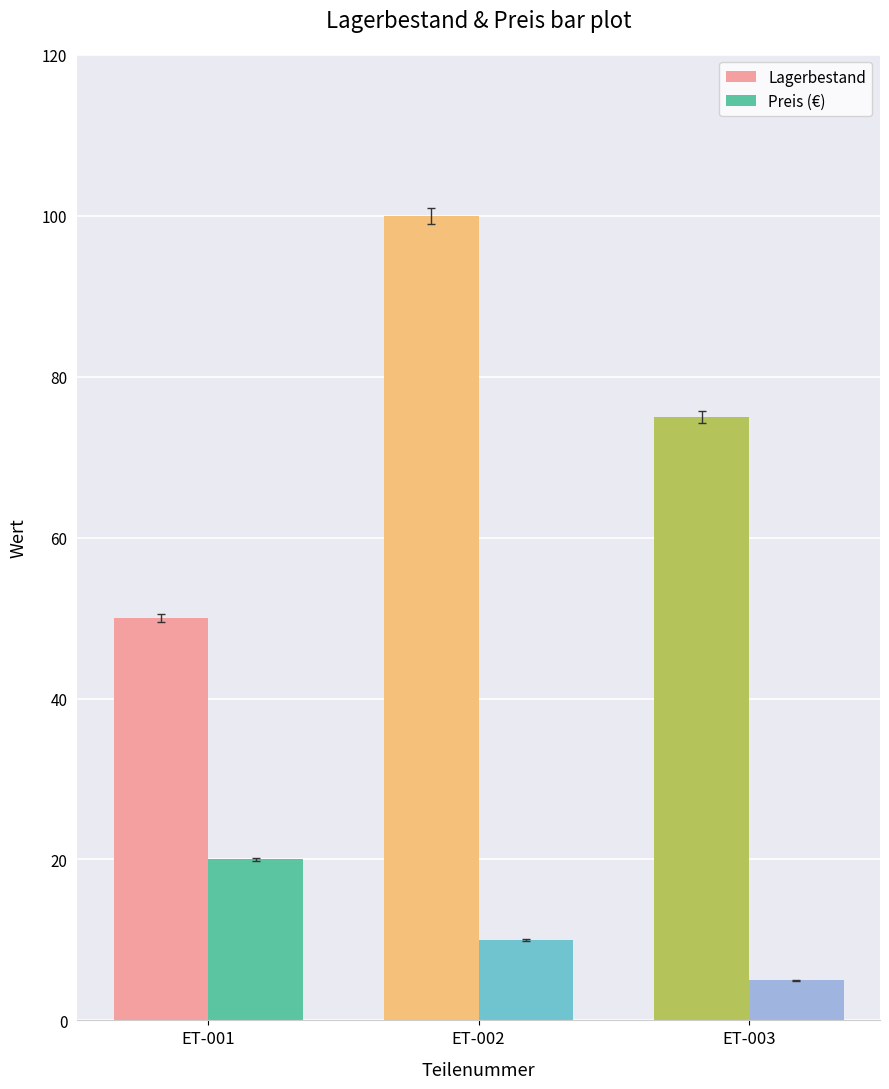

Rank the series at ET-003 from lowest to highest value.

Preis (€), Lagerbestand